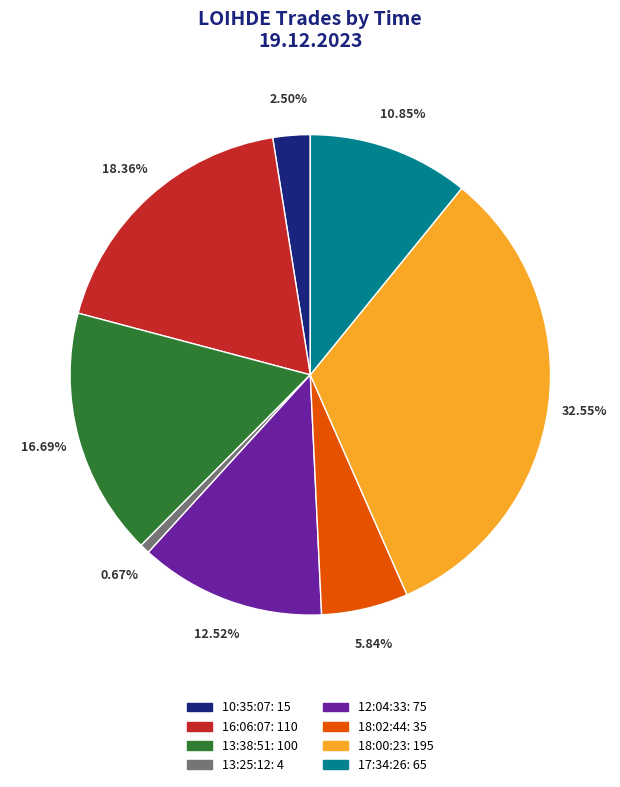

Rank the categories by value from highest to lowest.

18:00:23, 16:06:07, 13:38:51, 12:04:33, 17:34:26, 18:02:44, 10:35:07, 13:25:12